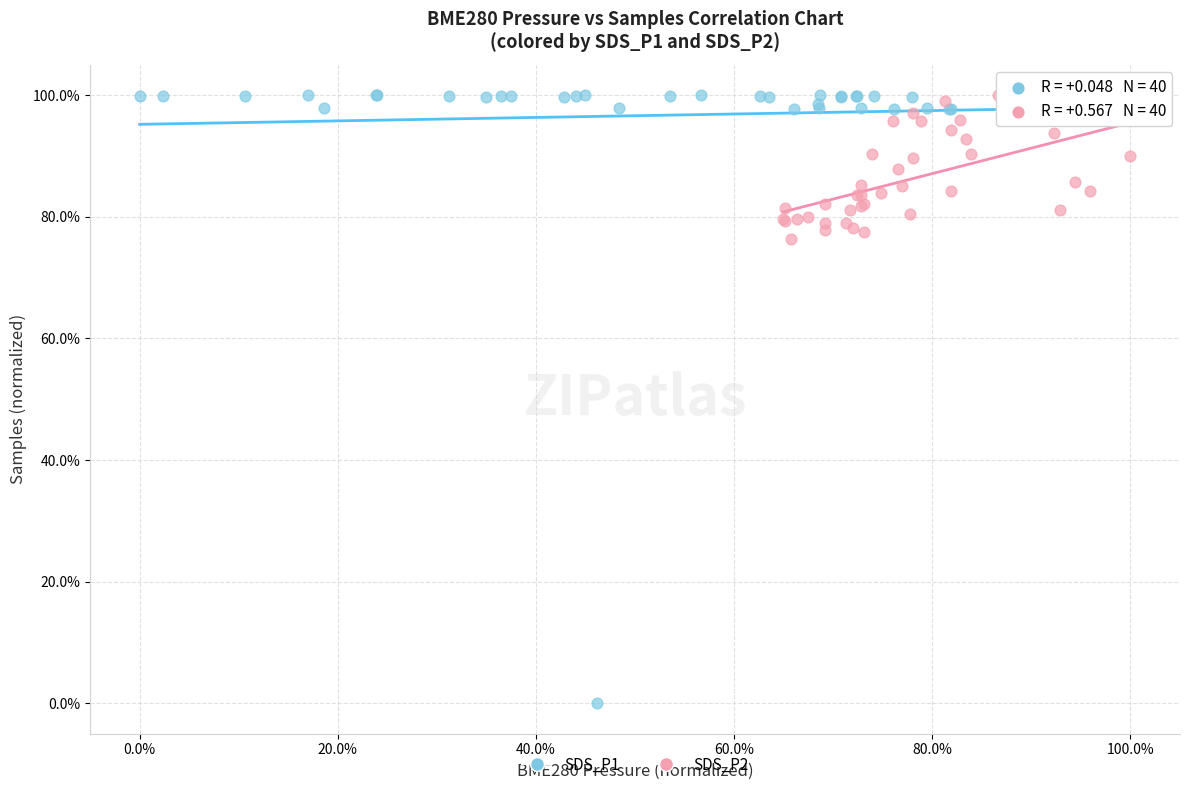

What are all the series names shown in the legend?

SDS_P1, SDS_P2